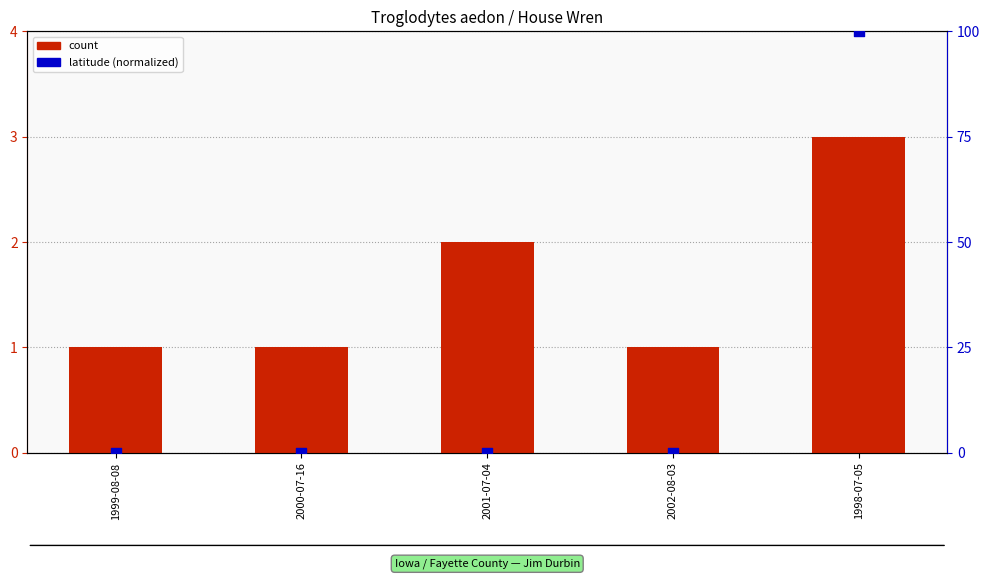

At how many categories does at least one series exceed 80?

1